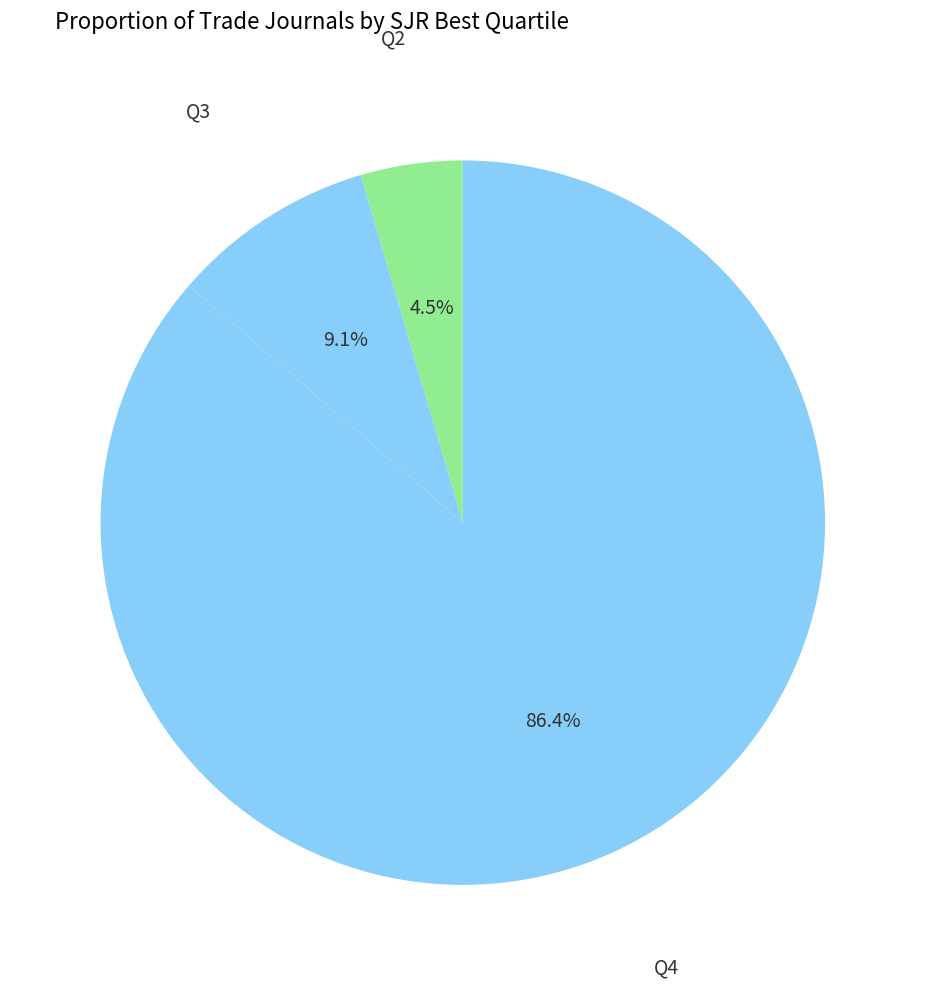

How many slices are in this pie chart?

3